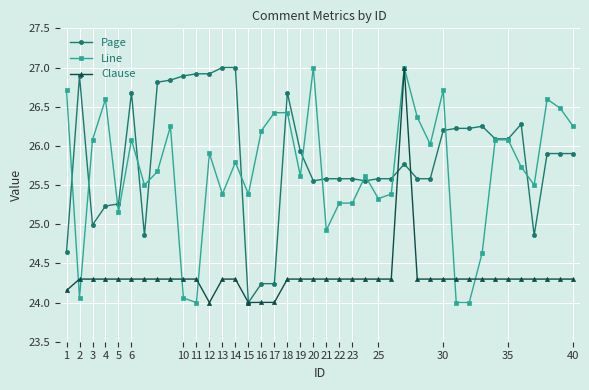

What is the greatest value displayed?

27.0